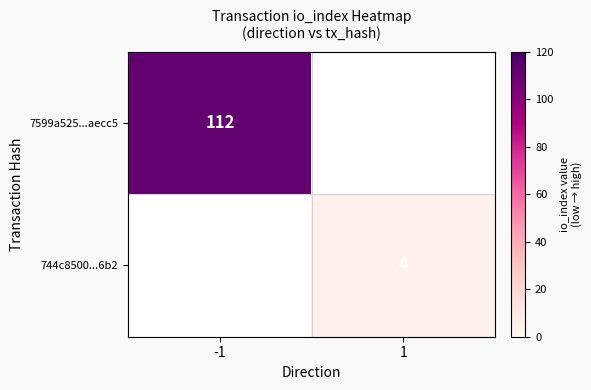

Which label corresponds to the smallest value in the chart?

1